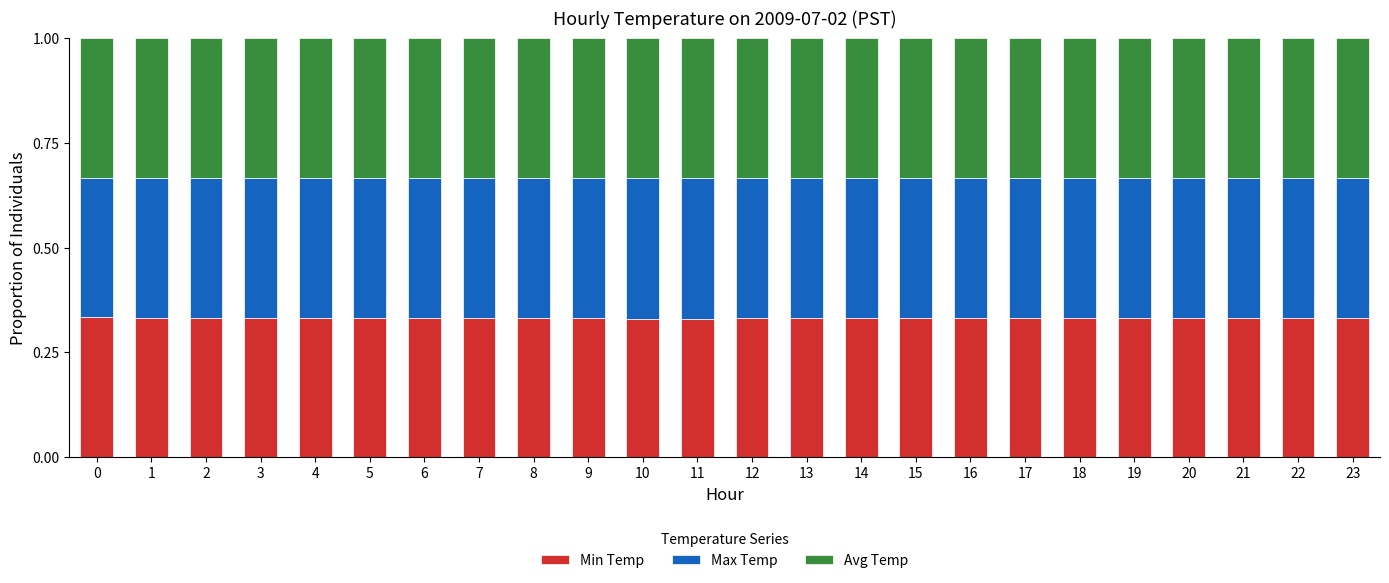

The Min Temp series shows 0.6 at 20. True or false?

False